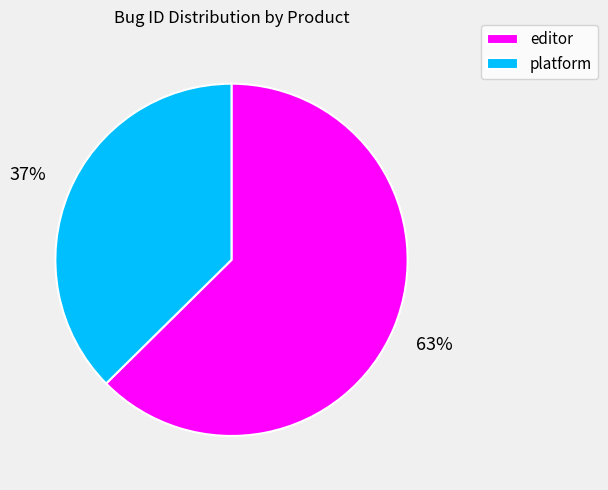

Is the sum of editor and platform greater than half?

Yes